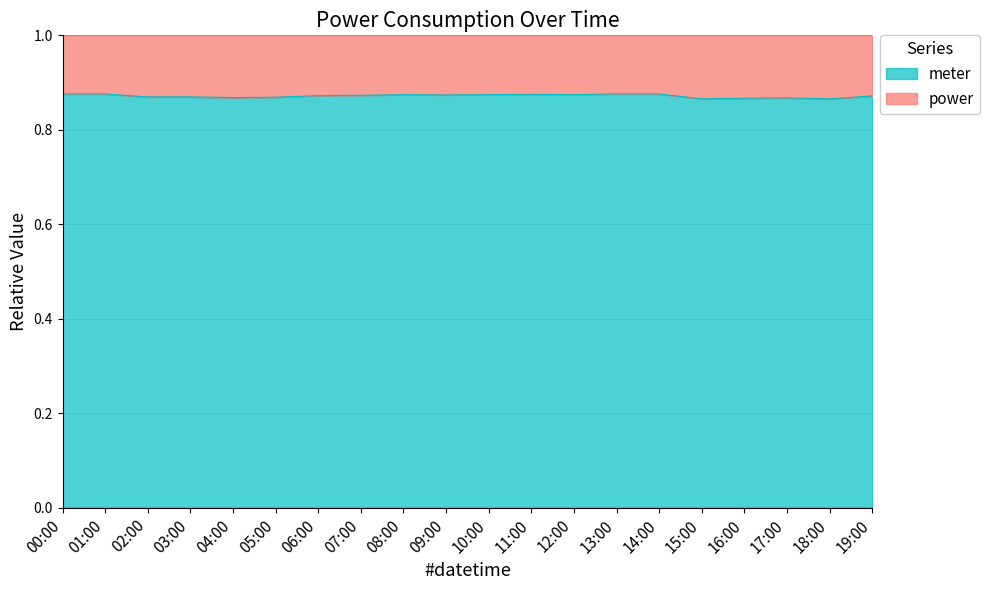

What is the maximum value shown in the chart?

0.9